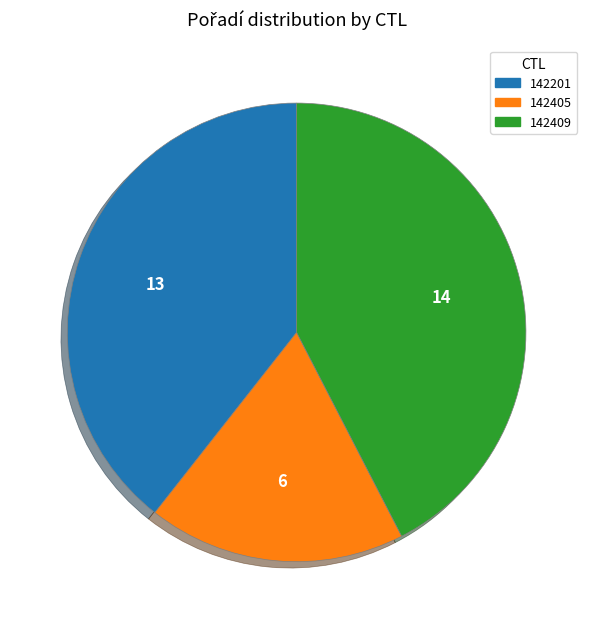

Approximately how many times larger is the value at 142405 compared to 142201?

0.5